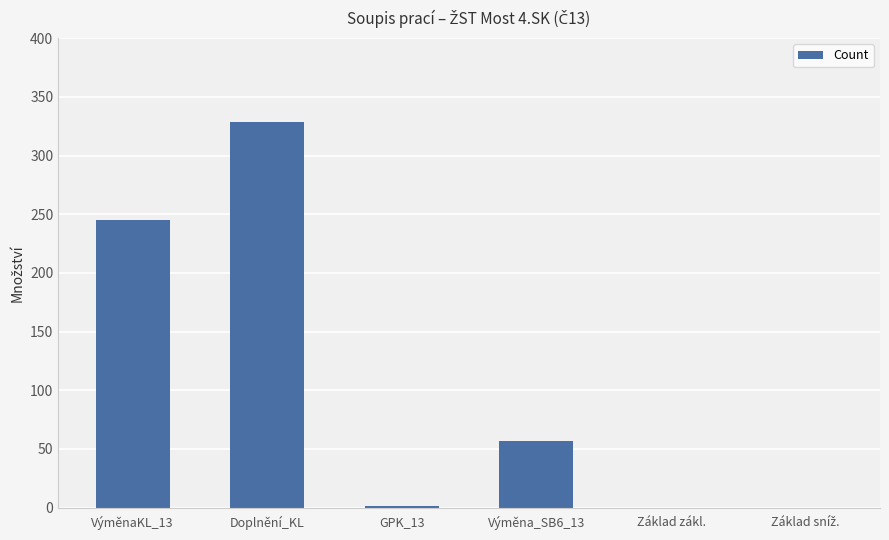

What is the greatest value displayed?

329